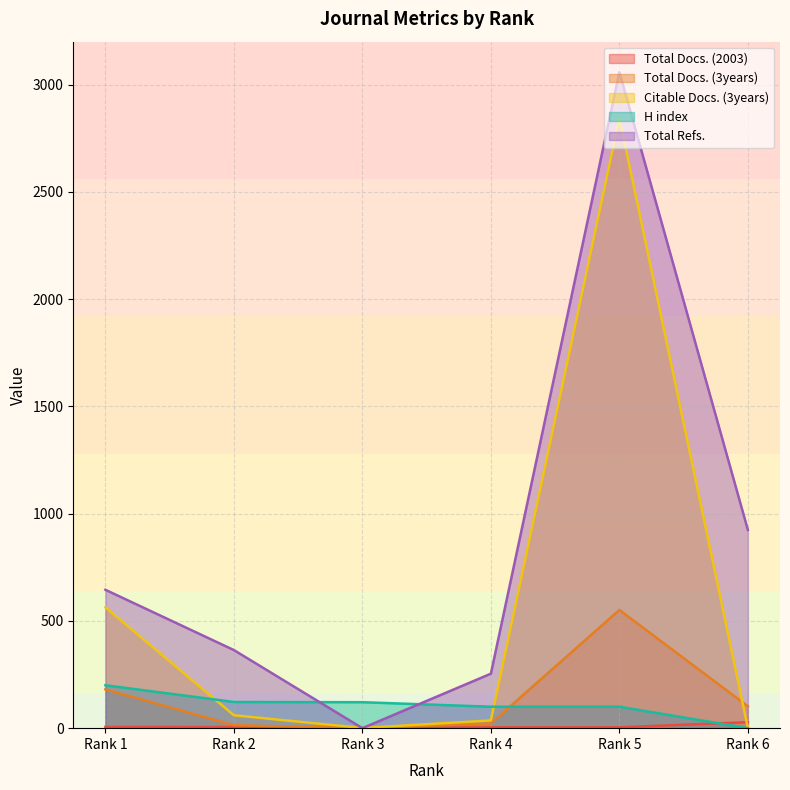

Where is Total Refs. nearest to the value 1529?

Rank 6